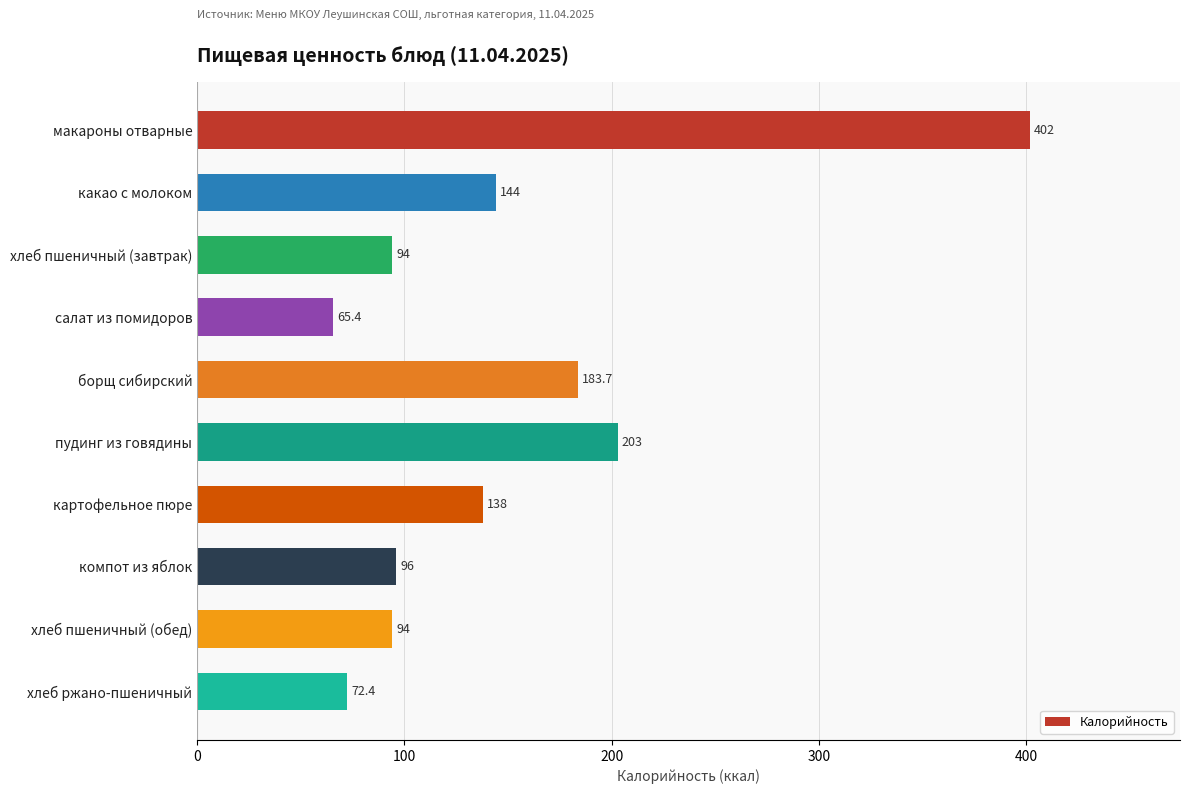

Reading top to bottom, what are all the values shown in this chart?

402.0	144.0	94.0	65.4	183.7	203.0	138.0	96.0	94.0	72.4